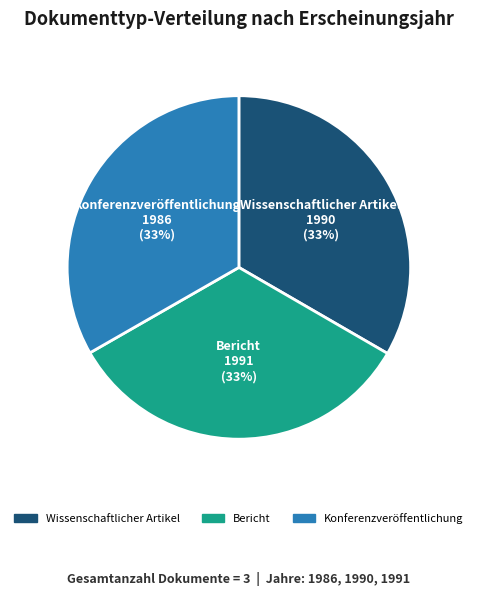

Combined, do Konferenzveröffentlichung and Bericht account for over 50%?

Yes